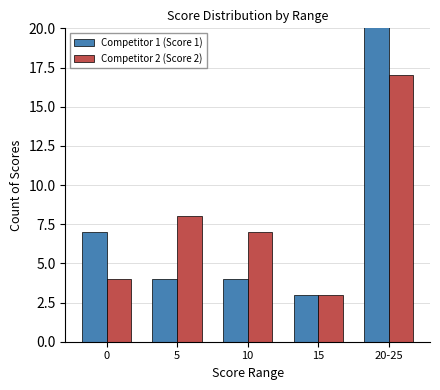

Count the number of categories in the chart.

5